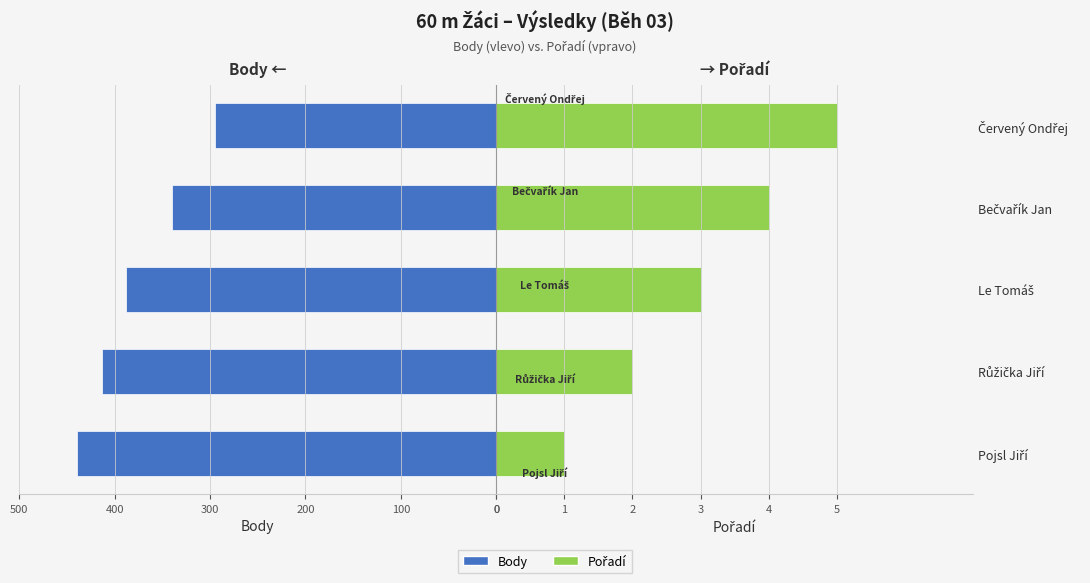

What is the sum of all Pořadí values?

15